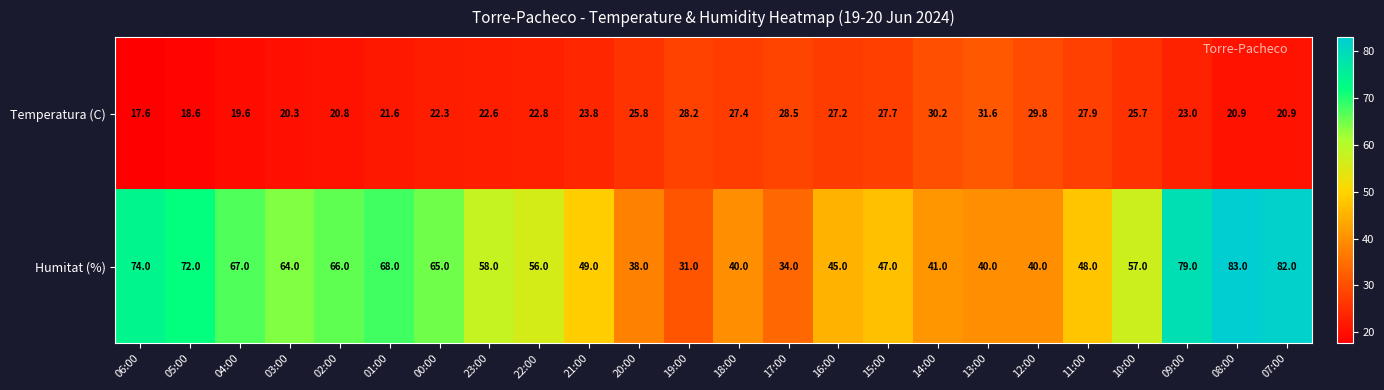

Which category has the highest value in the Humitat (%) series?

08:00